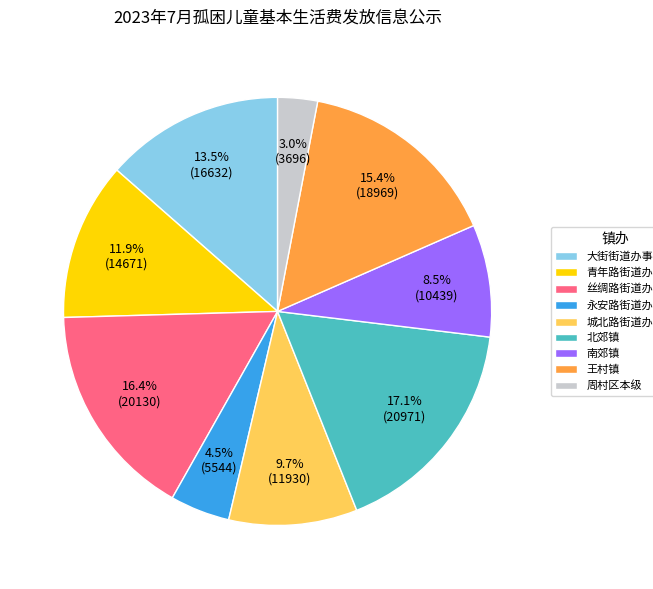

What percentage is the 城北路街道办事处 slice, to the nearest percent?

10%